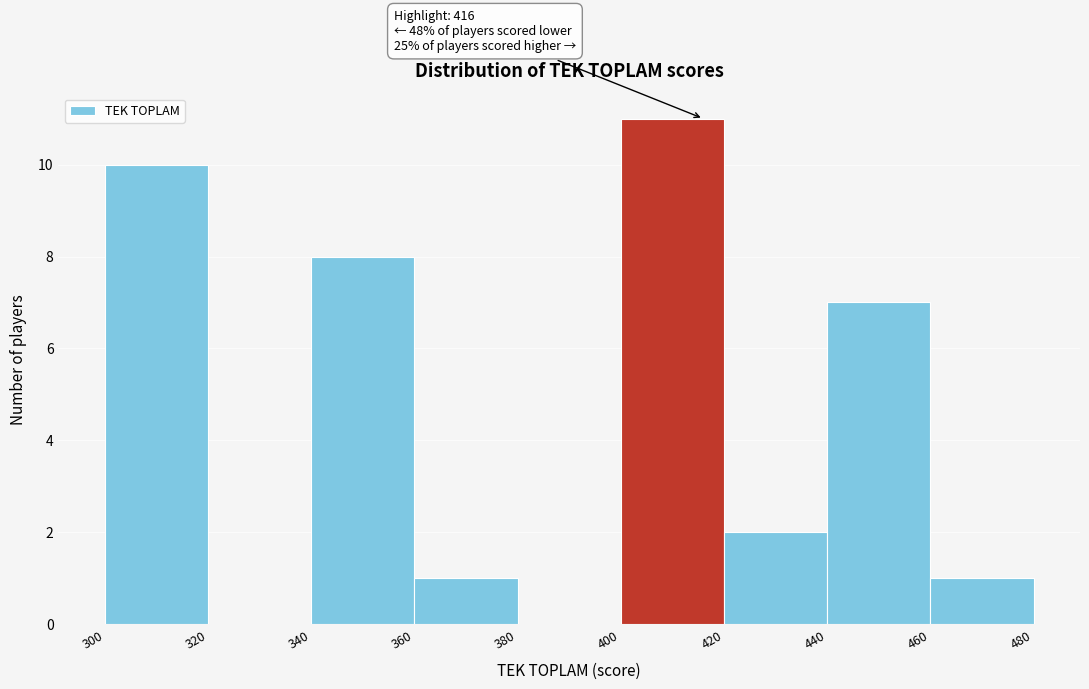

Which range on the x-axis has the tallest bar?

400 to 420